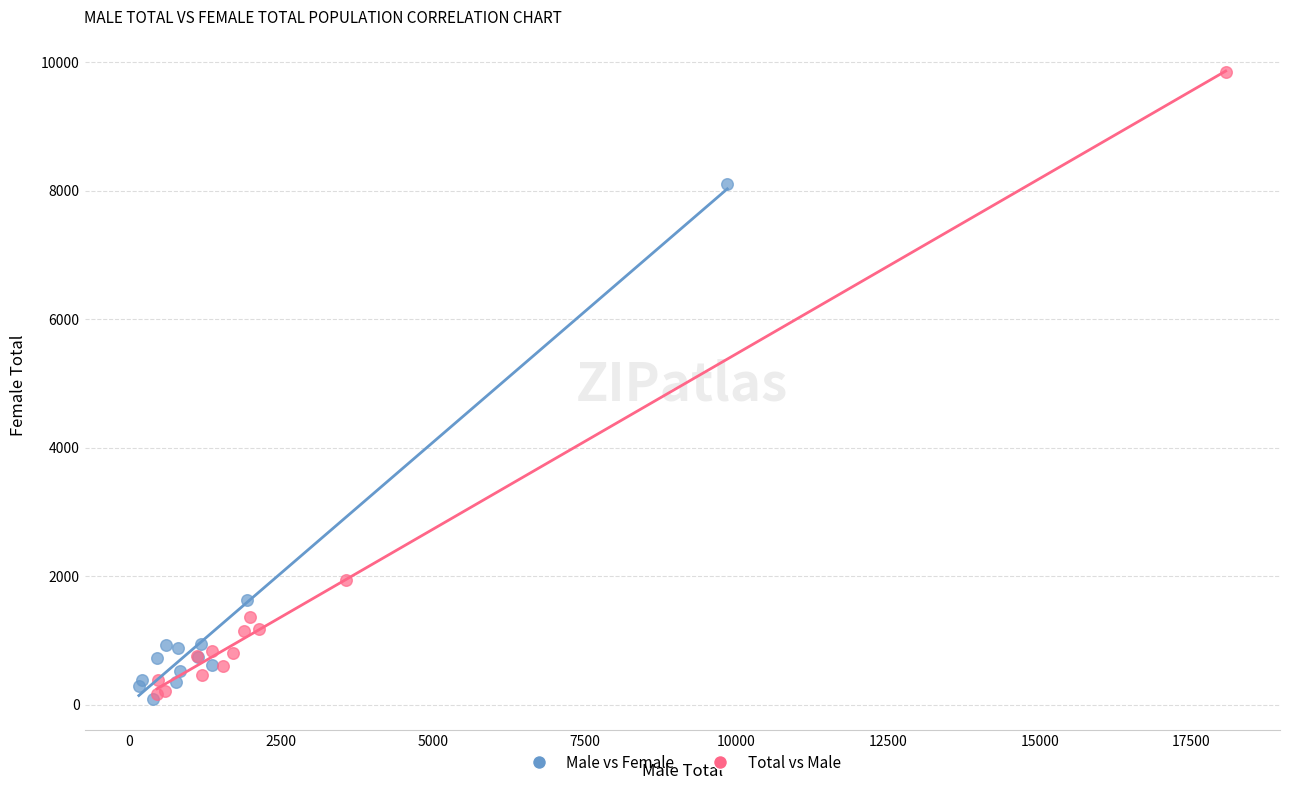

Which series has the widest spread of Y values?

Total vs Male